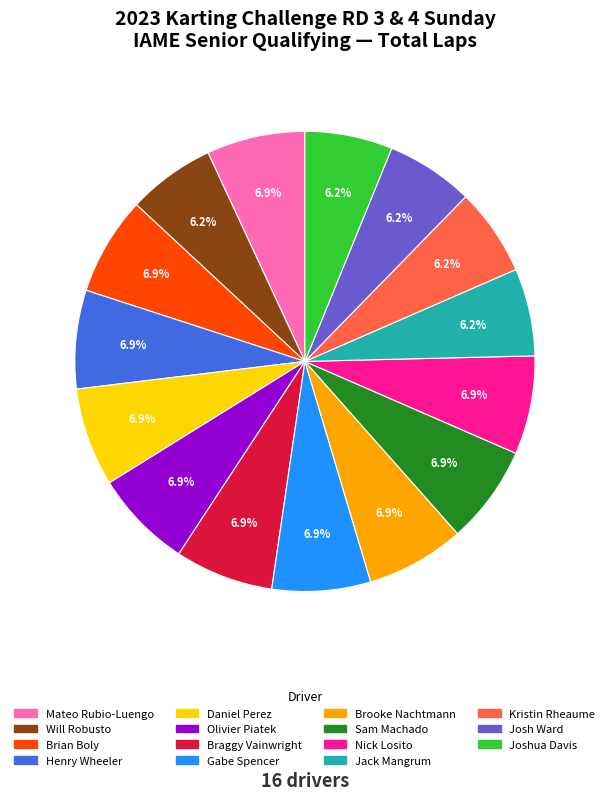

Count the number of slices in the pie.

15